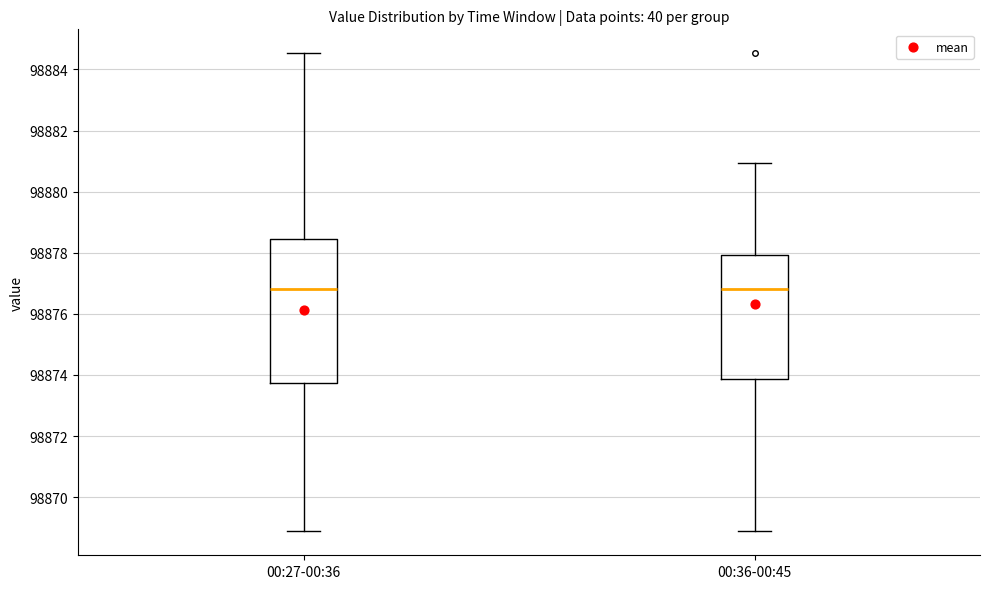

Where does the median line of the box for 00:27-00:36 sit on the y-axis? The values are not printed on the chart, so give them approximately, as read against the axis.

98876.8